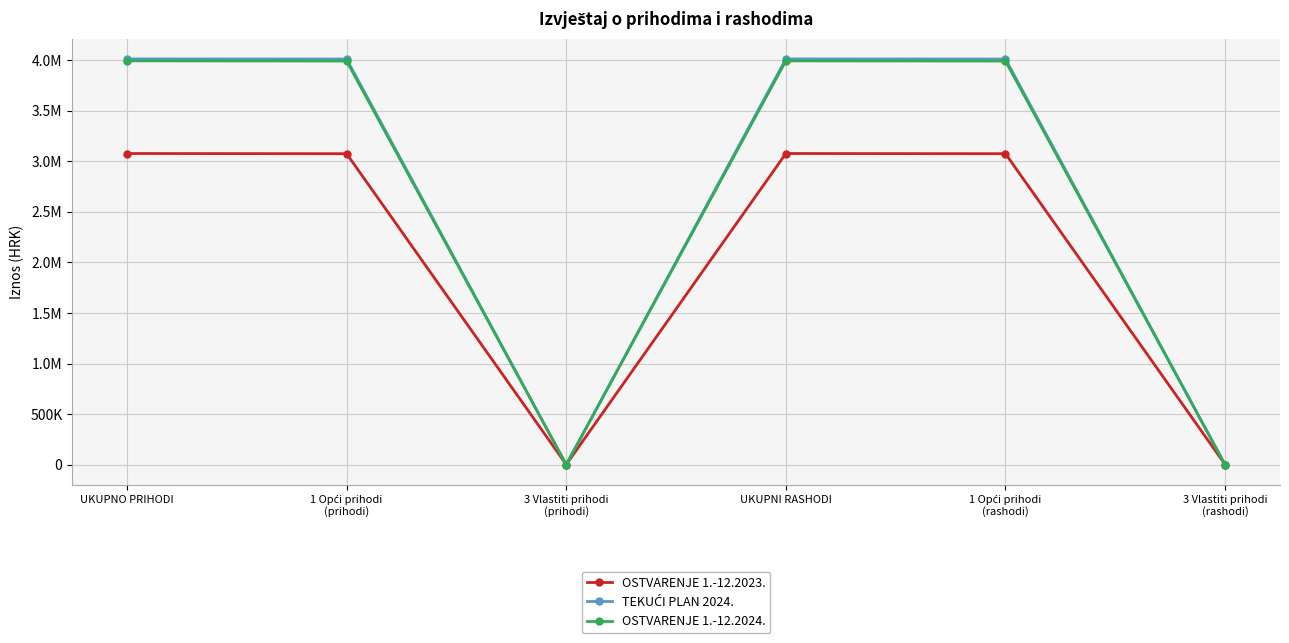

At which category does OSTVARENJE 1.-12.2024. reach its first local peak?

UKUPNI RASHODI